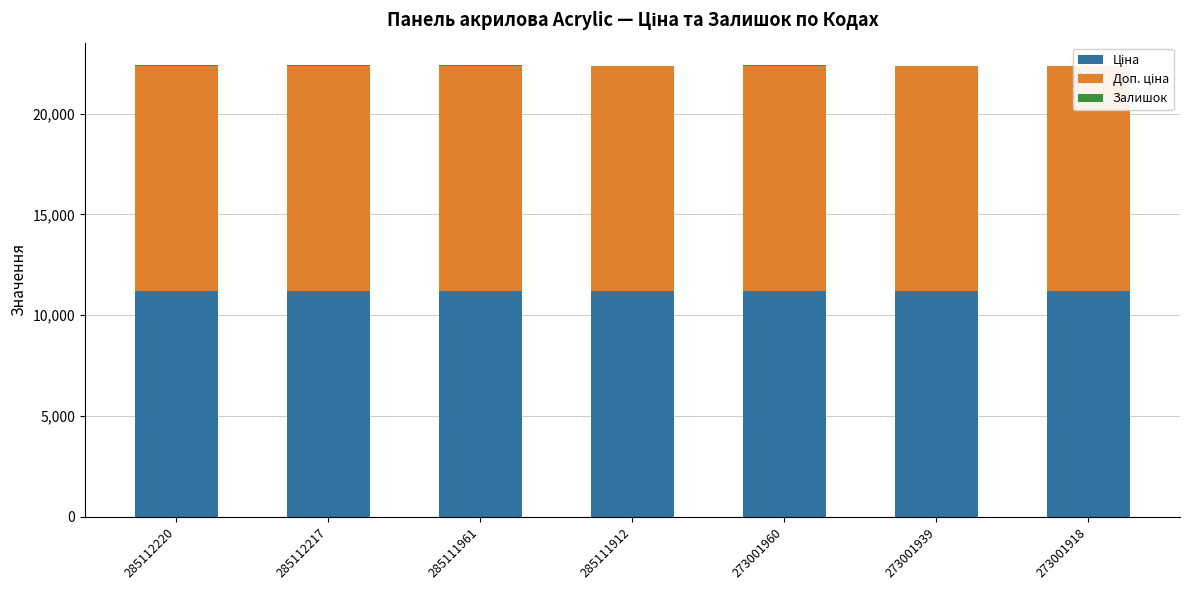

True or false: Доп. ціна has a value of 11188.2 at 273001960.

True